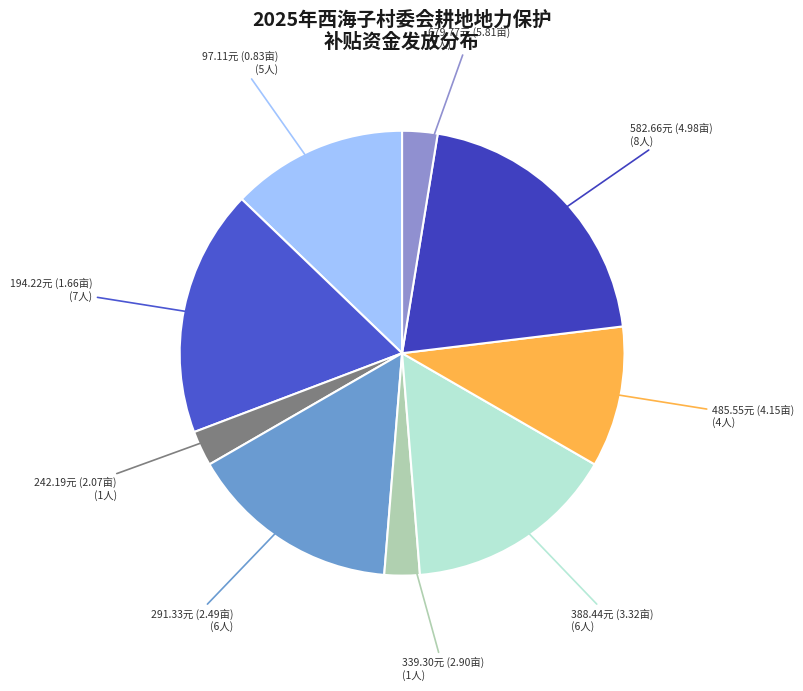

Which slice is the largest?

582.66元 (4.98亩)